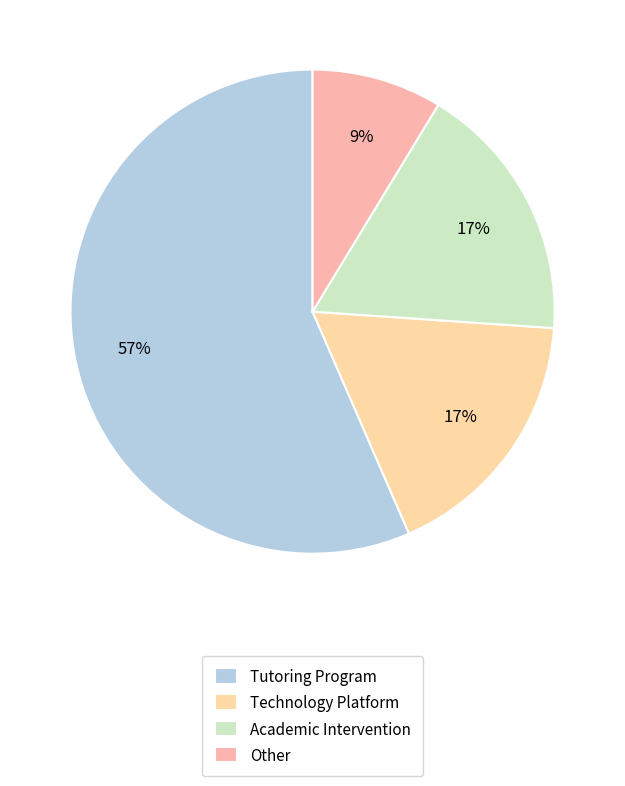

What percentage is NOT represented by Tutoring Program?

43.5%